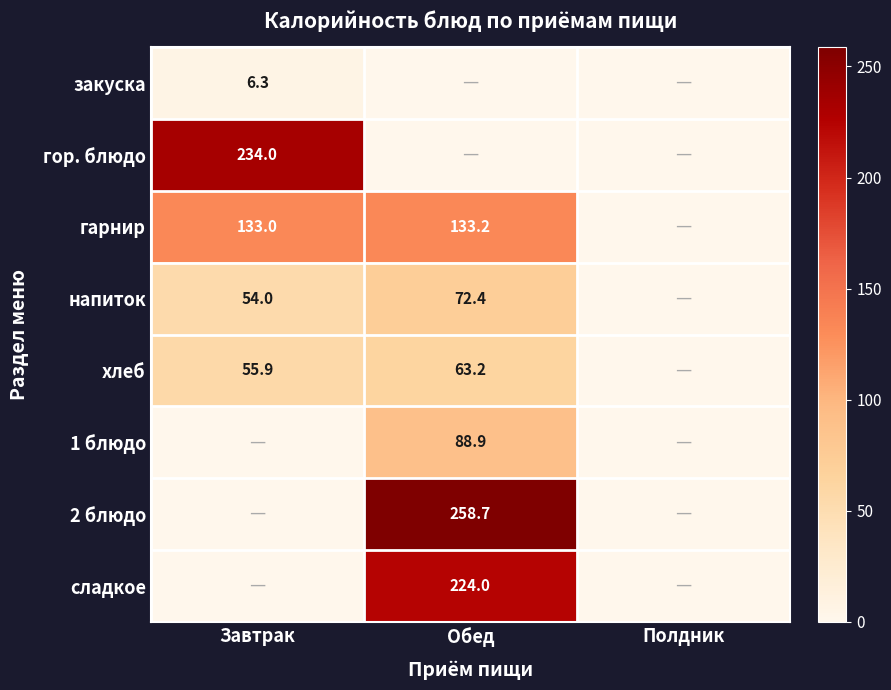

Which has a higher value, Полдник or Завтрак?

Завтрак